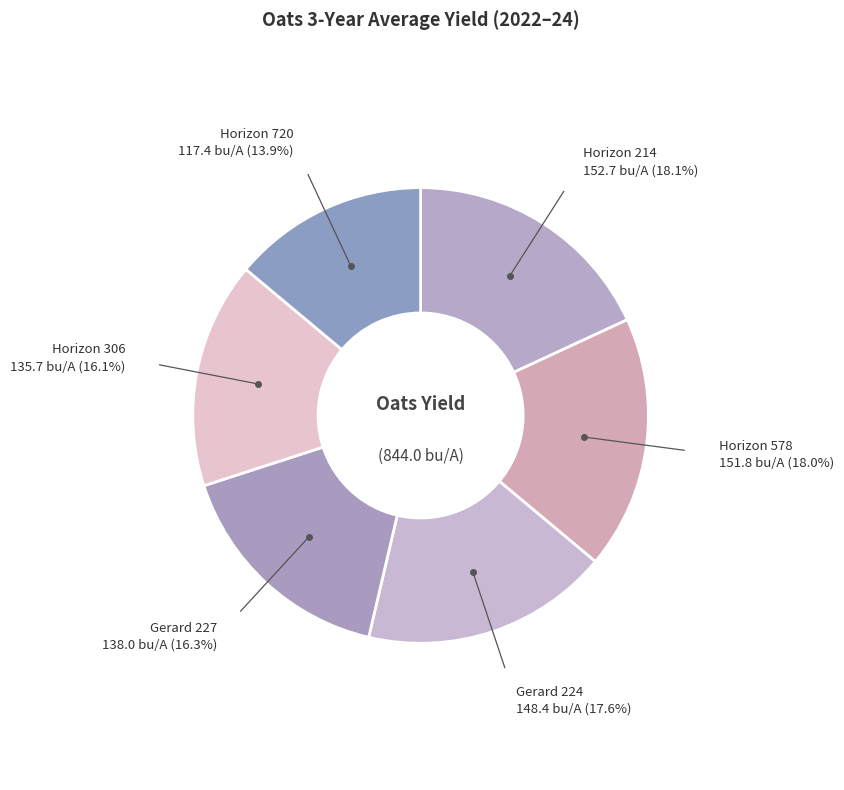

Is there a majority slice in this chart?

No